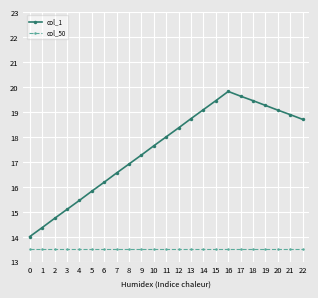

What are all the series names shown in the legend?

col_1, col_50